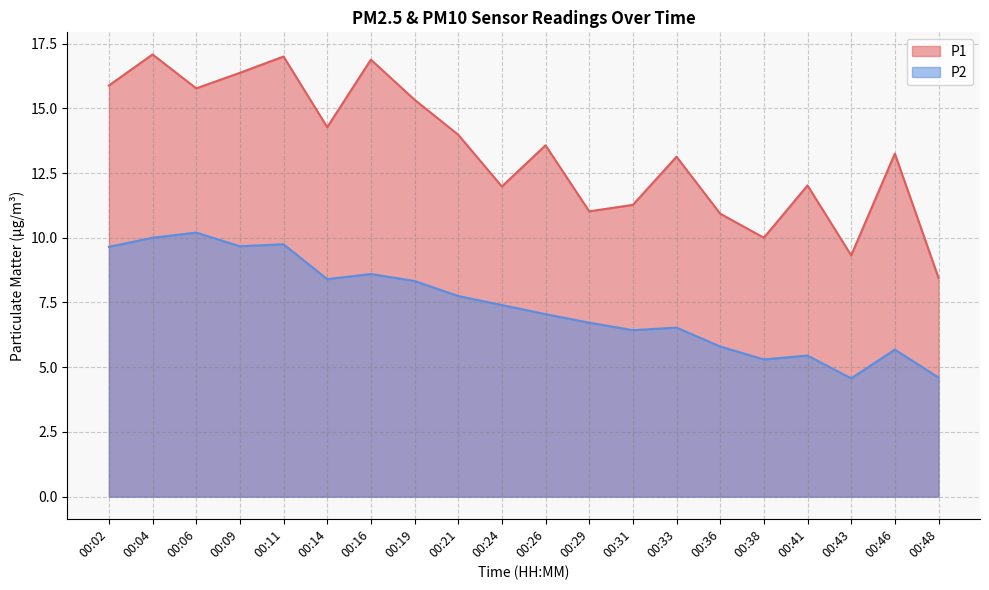

In P2, how many points are higher than both neighbors (excluding endpoints)?

6